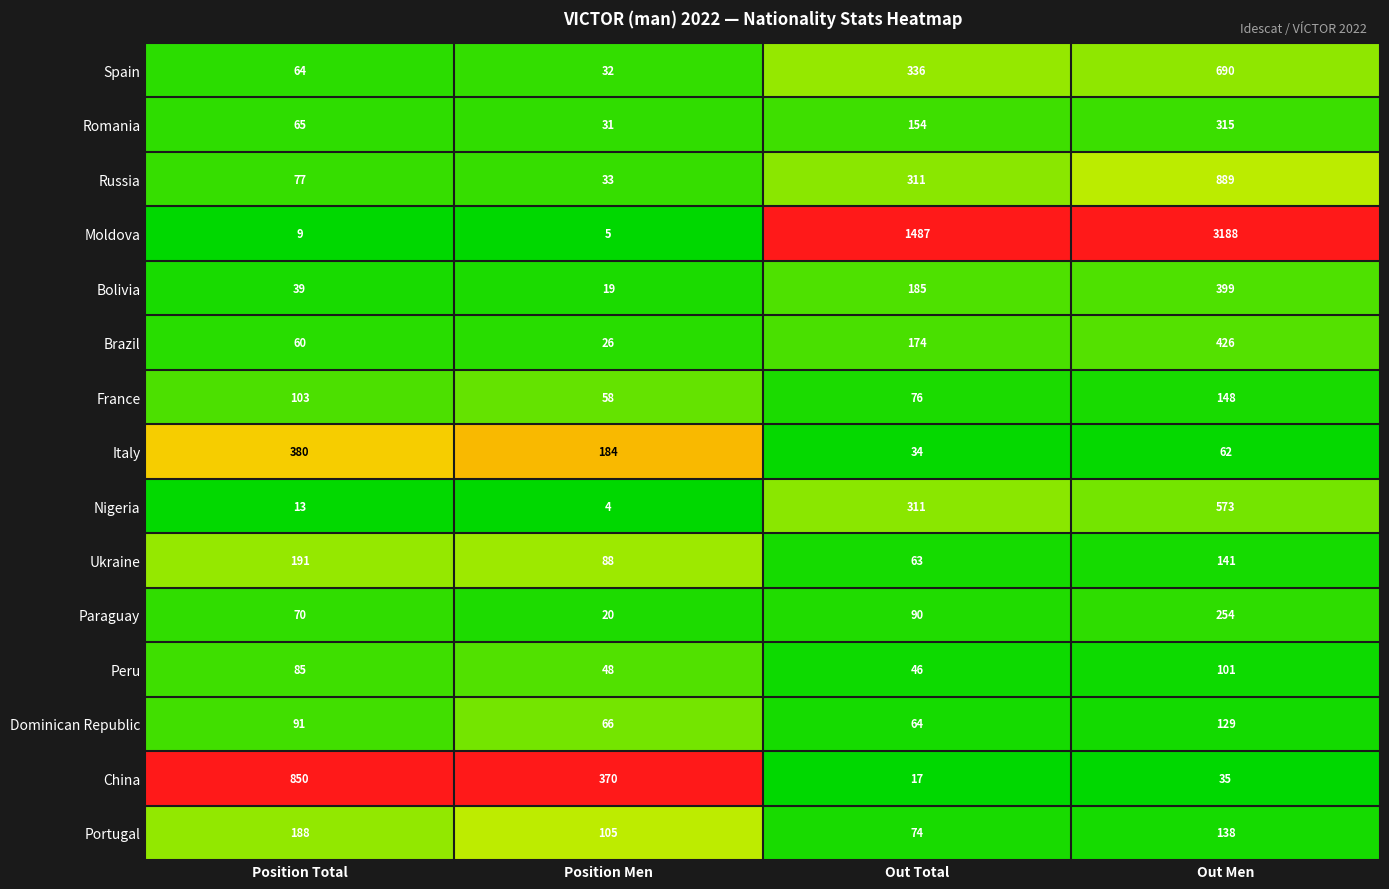

What is the lowest value of the Nigeria series?

4